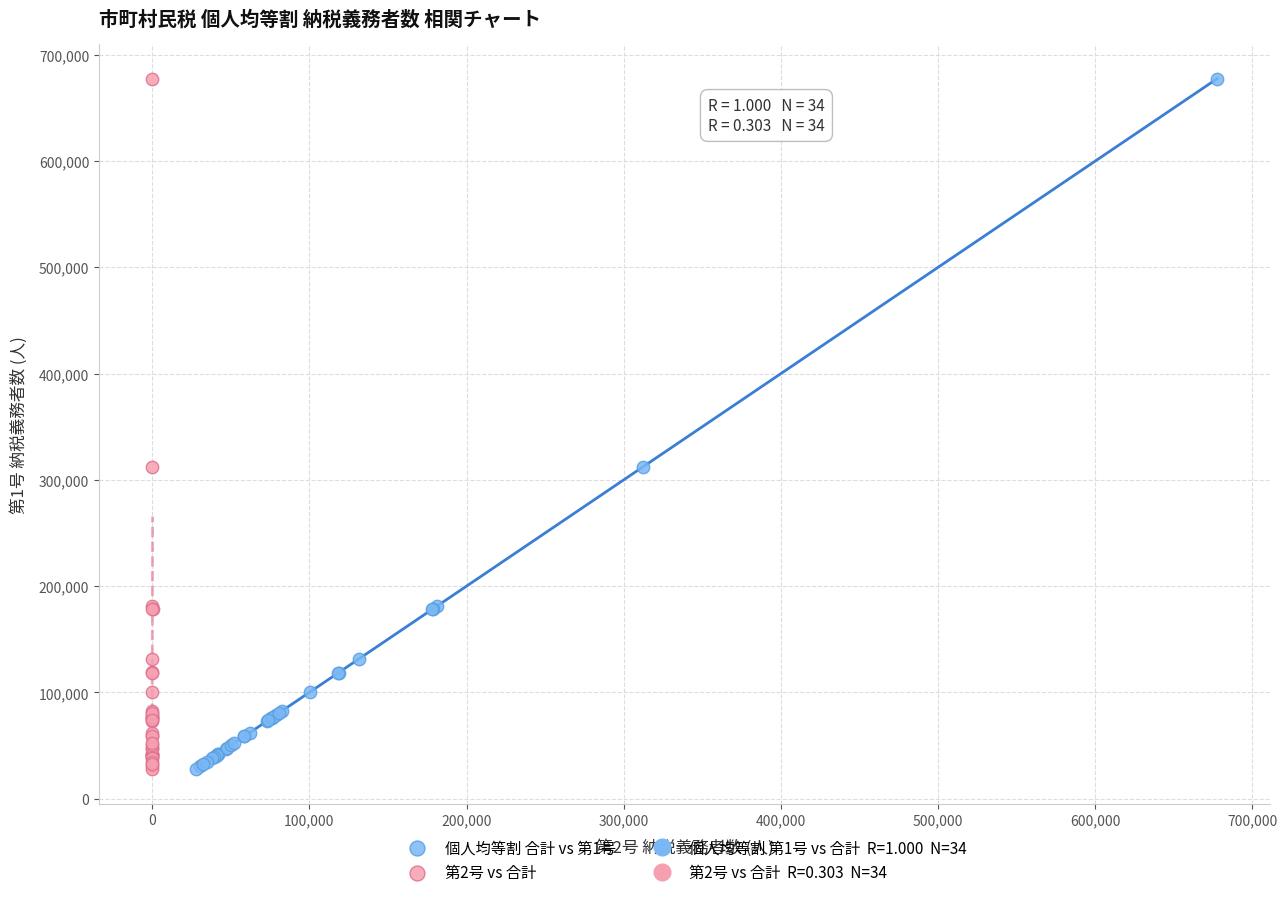

Which series has the widest spread of Y values?

第2号 vs 合計